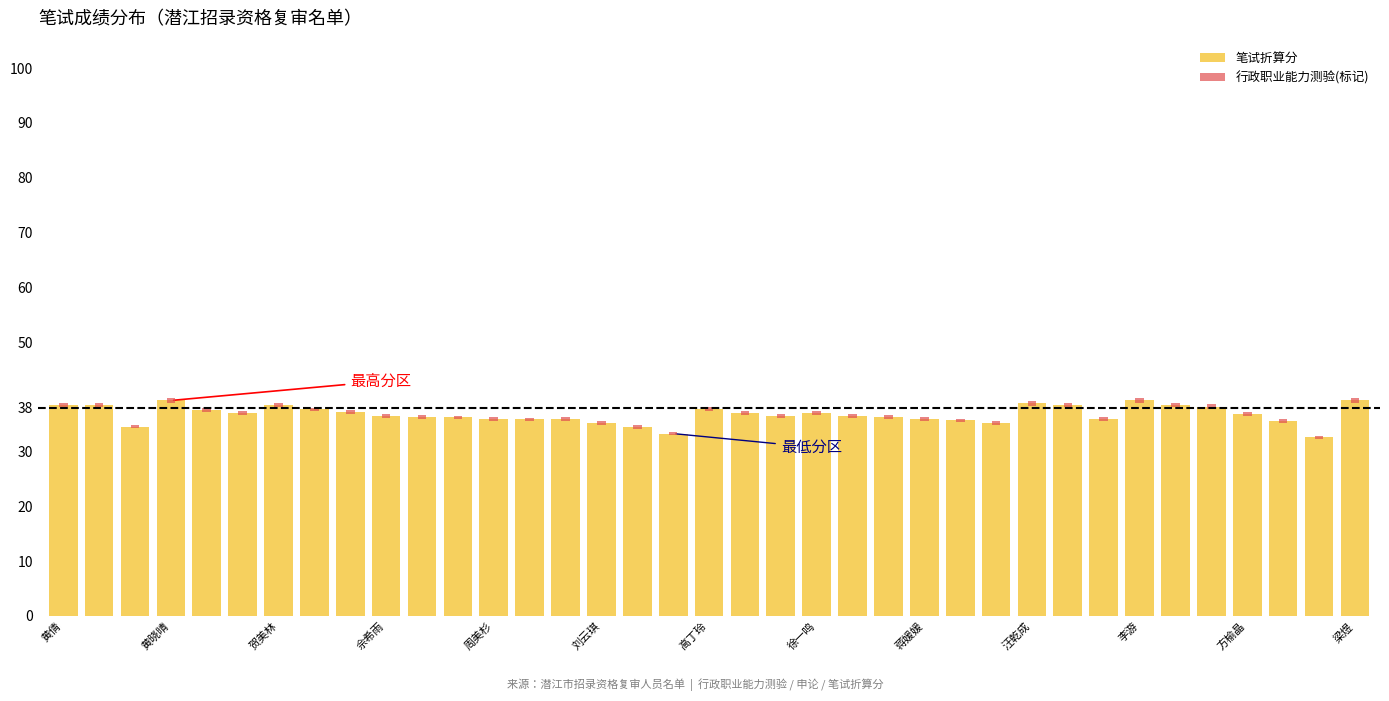

What is the difference between the highest and lowest values at 29?

35.3